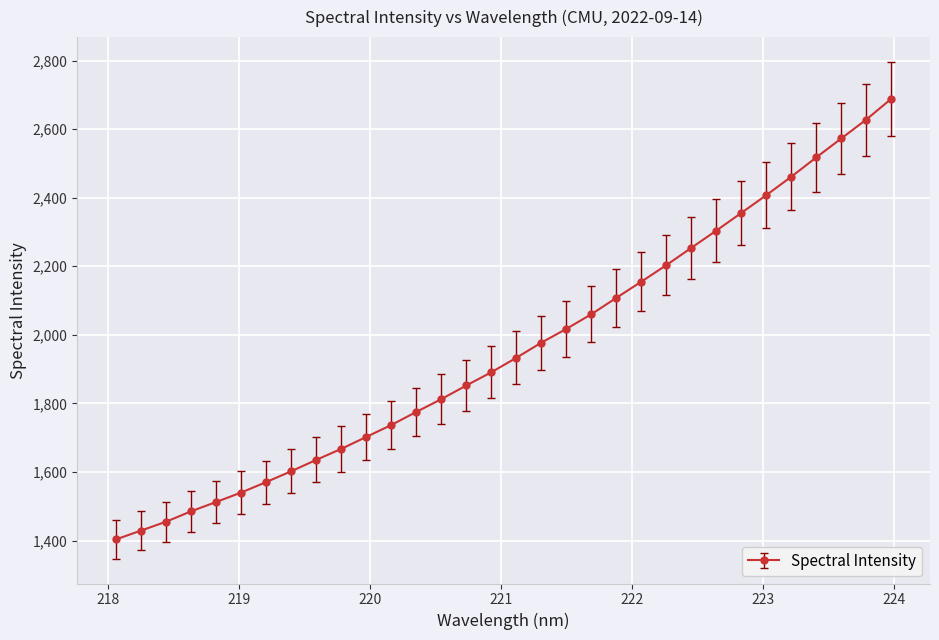

What is the greatest value displayed?

2688.3